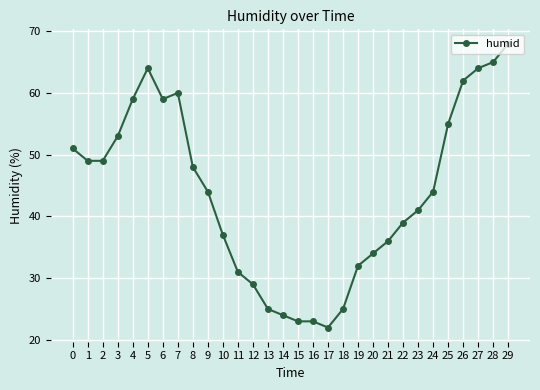

What is the maximum value shown in the chart?

68